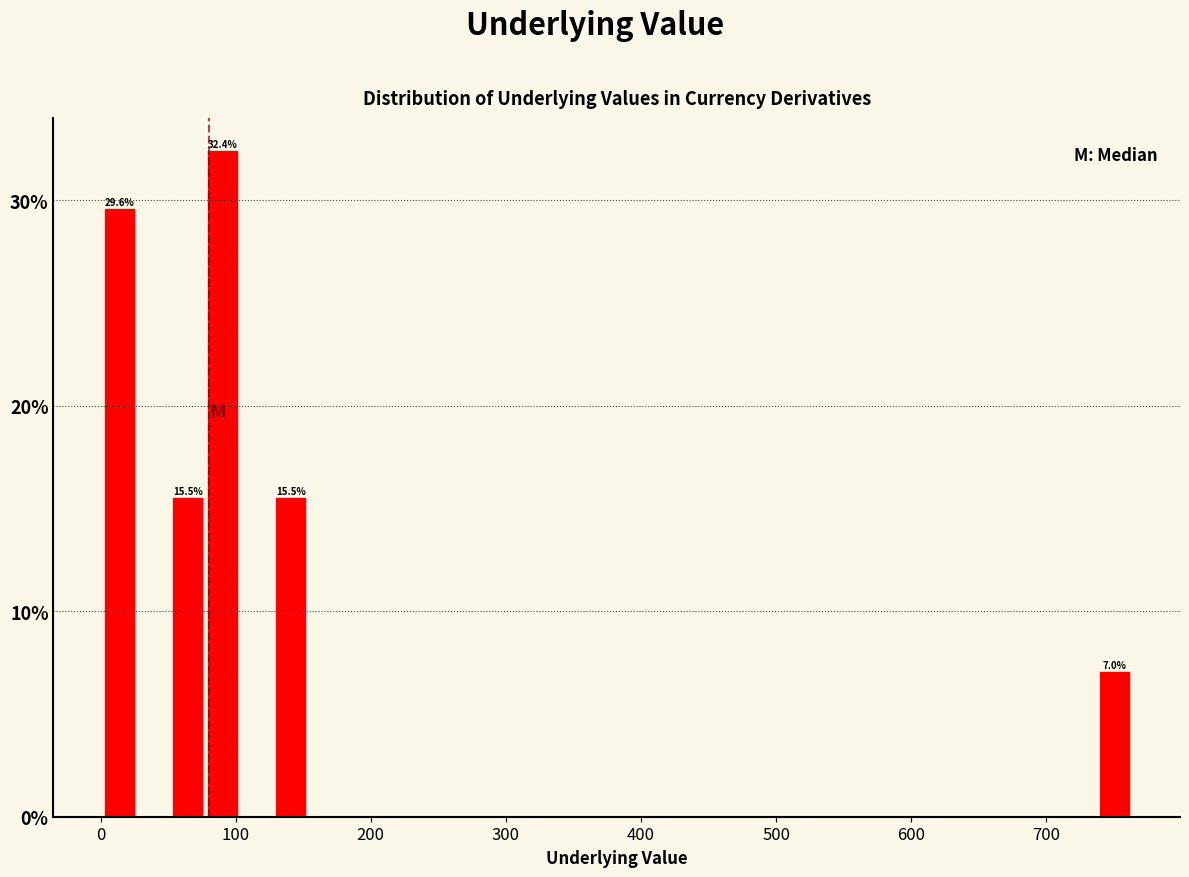

Read against the x-axis, roughly where is the centre of the tallest bar?

90